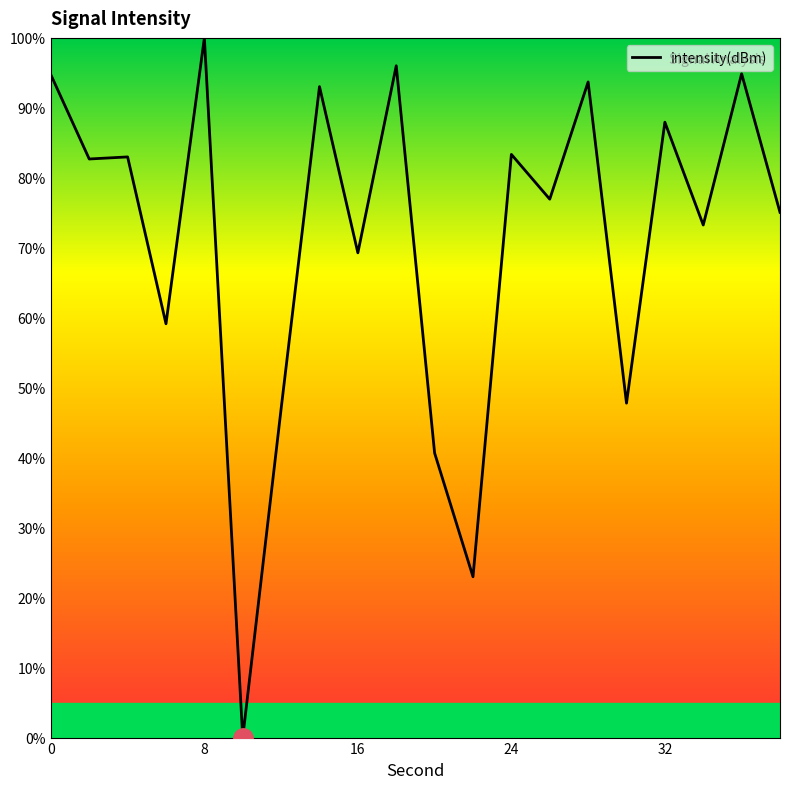

What is the difference between the maximum and minimum values?

100.0